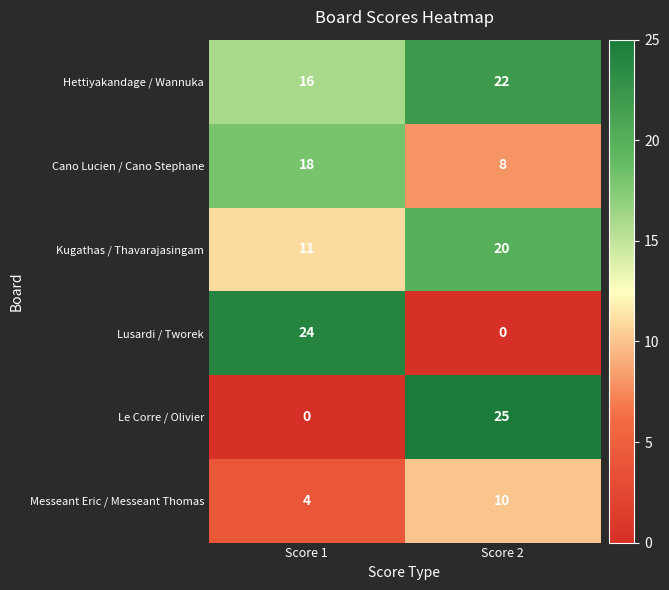

The value of Hettiyakandage / Wannuka at Score 1 is 28. True or false?

False